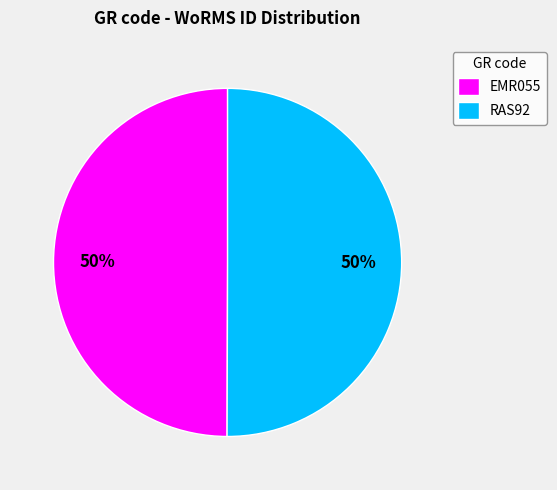

What percentage is the EMR055 slice, to the nearest percent?

50%